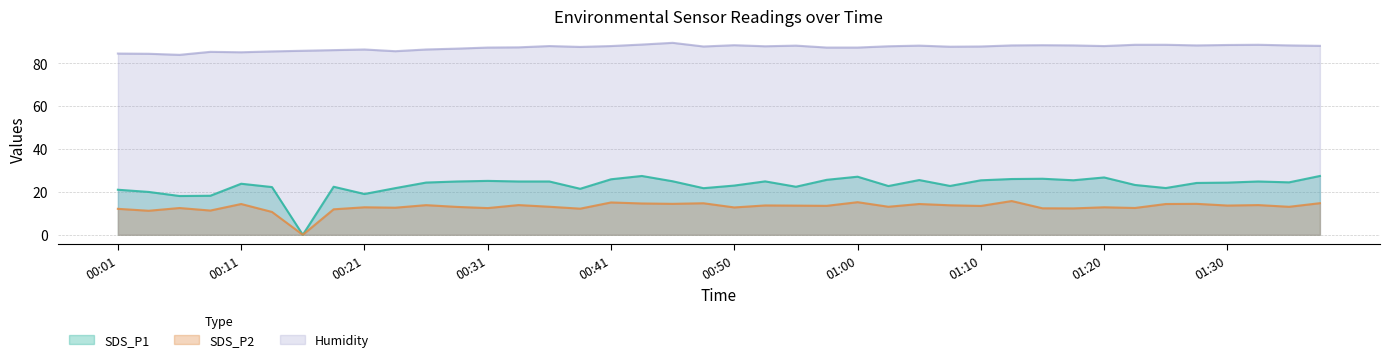

Does the chart display data point markers on the line(s)?

No